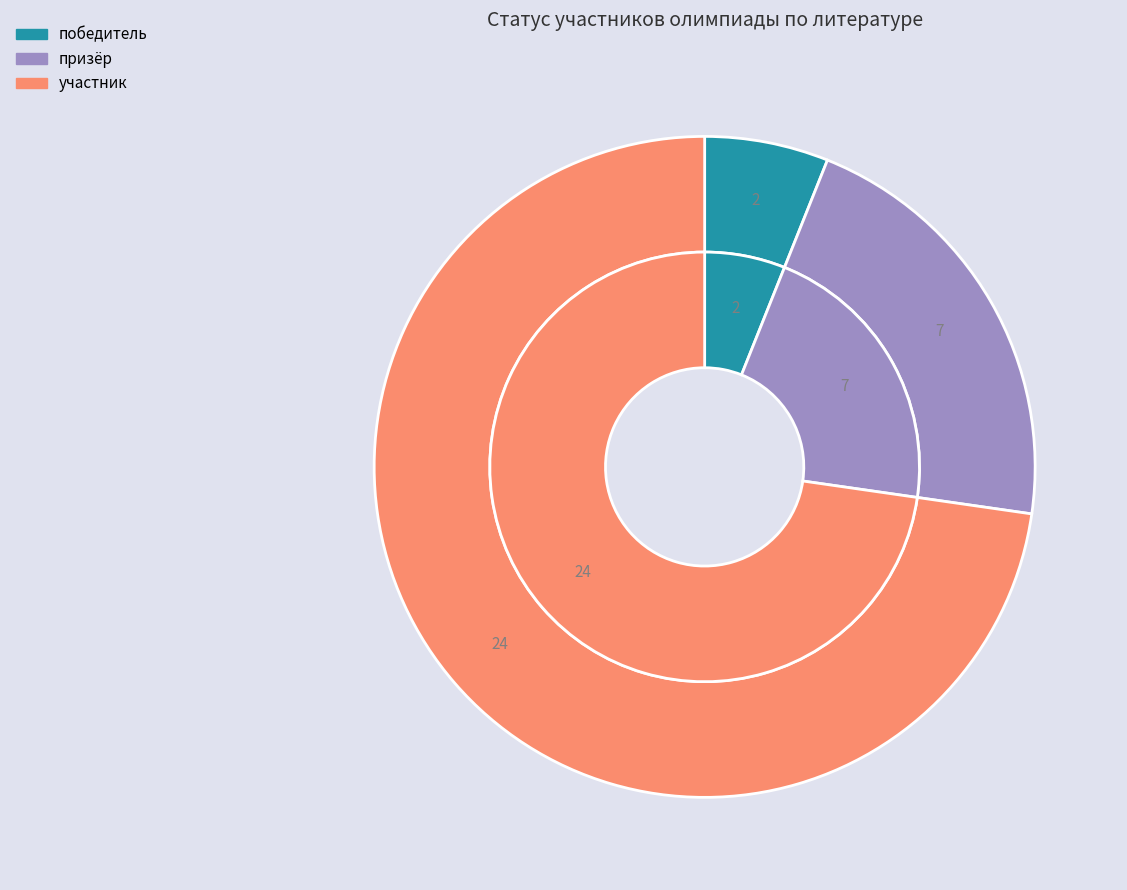

How many segments does this pie chart have?

3